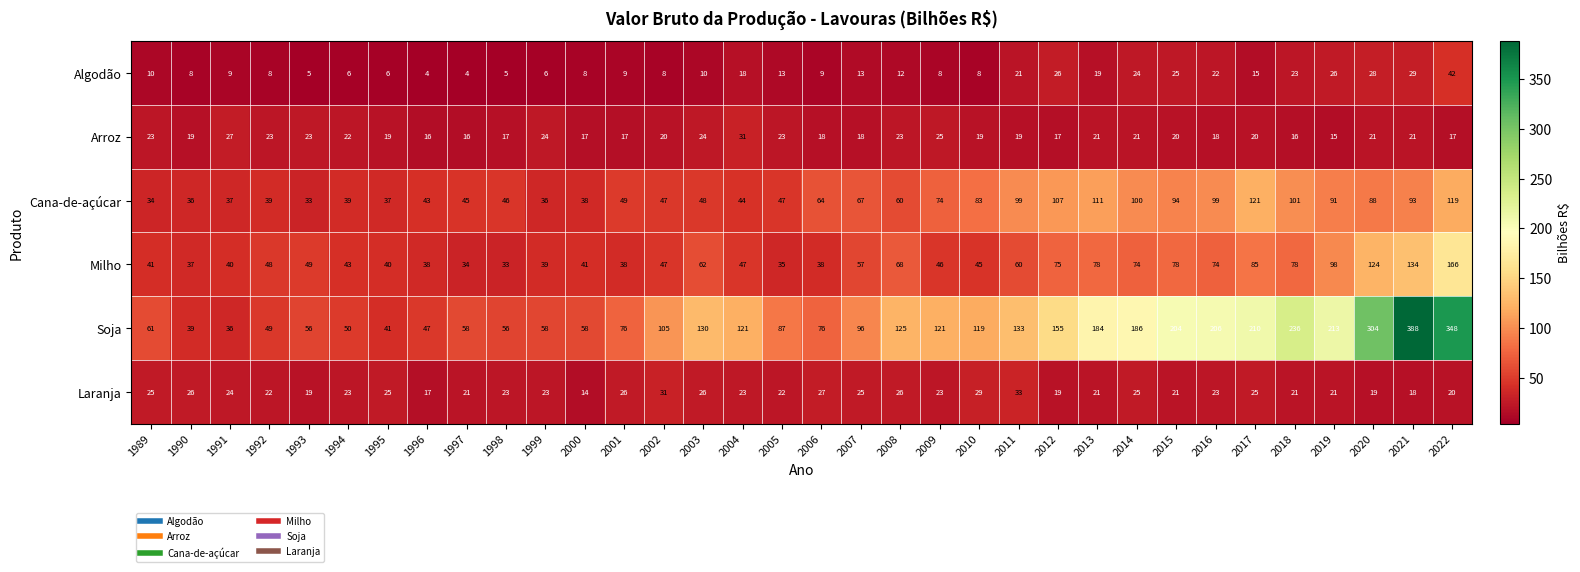

At which label does Arroz reach its minimum?

2019